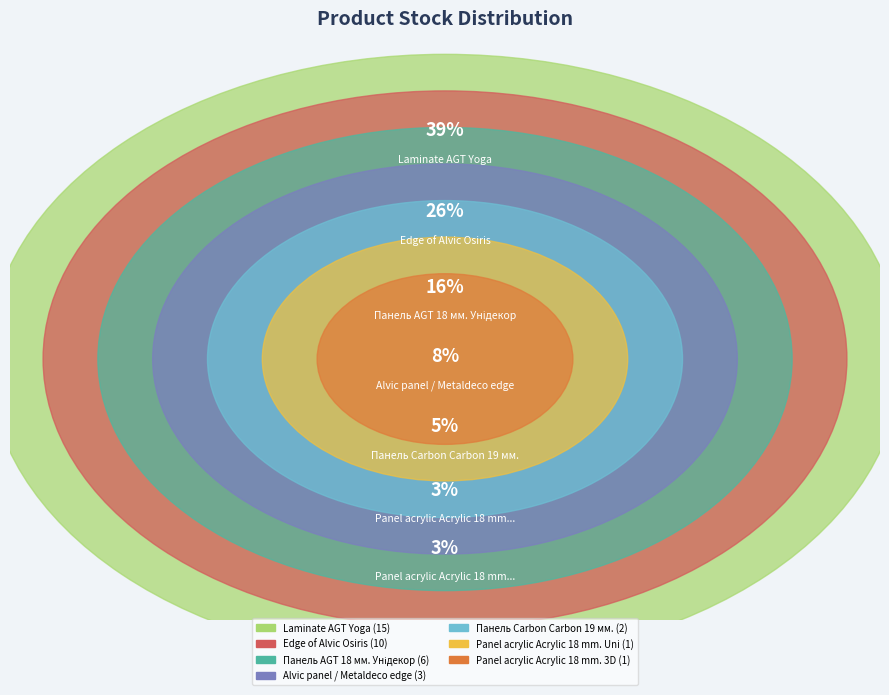

How many slices are in this pie chart?

7